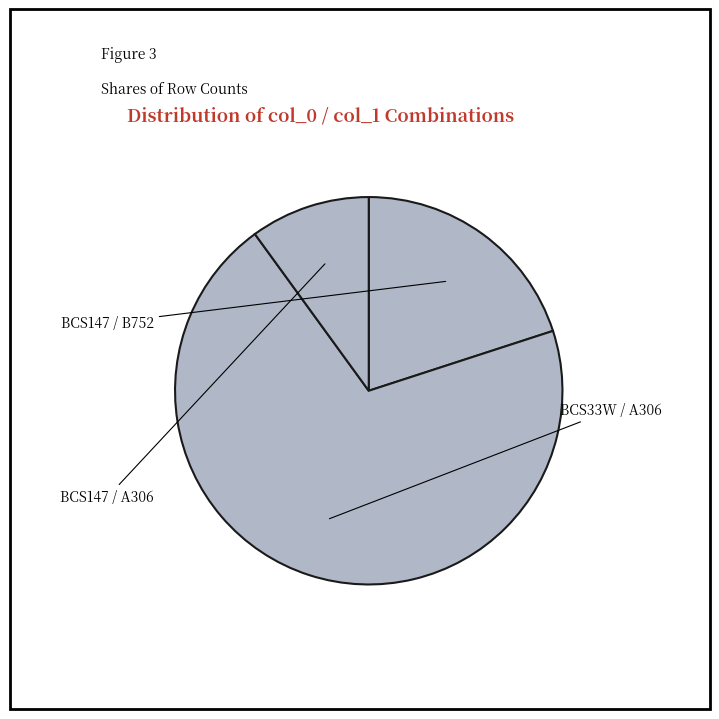

Which slice is the smallest?

BCS147-A306